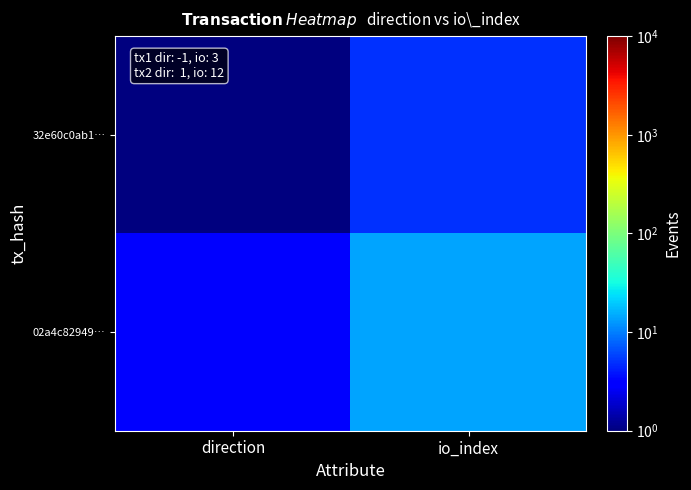

Which series has the widest spread of values?

02a4c82949…